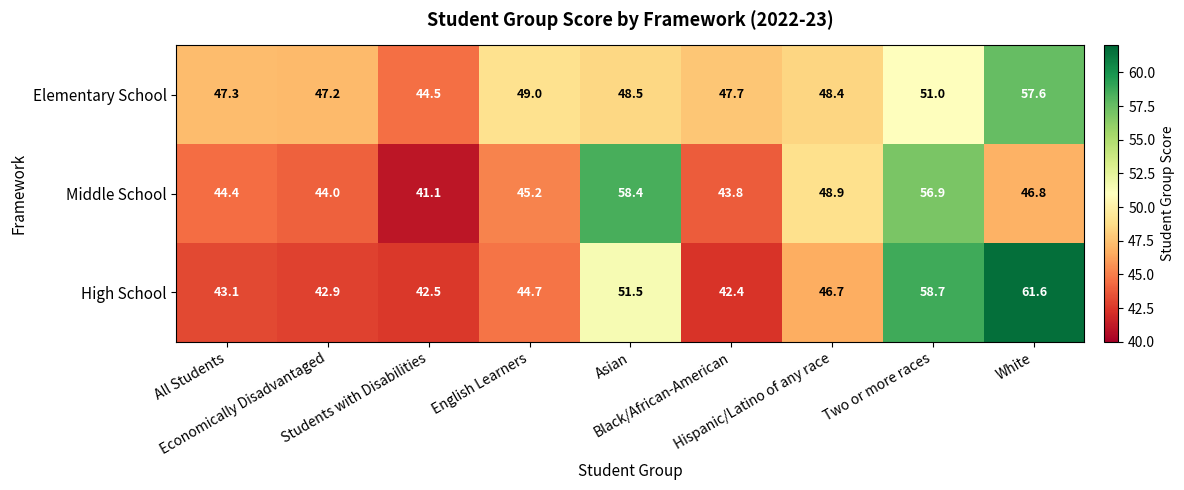

Which series has the largest total across all categories?

Elementary School